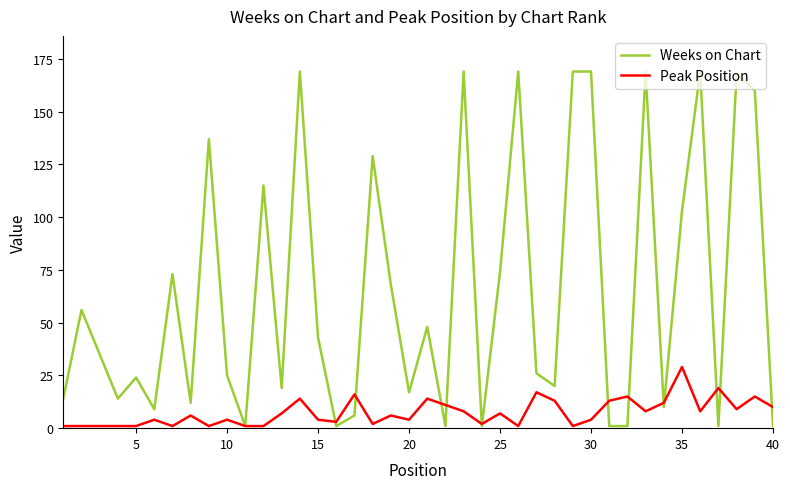

Which series has the largest total across all categories?

Weeks on Chart